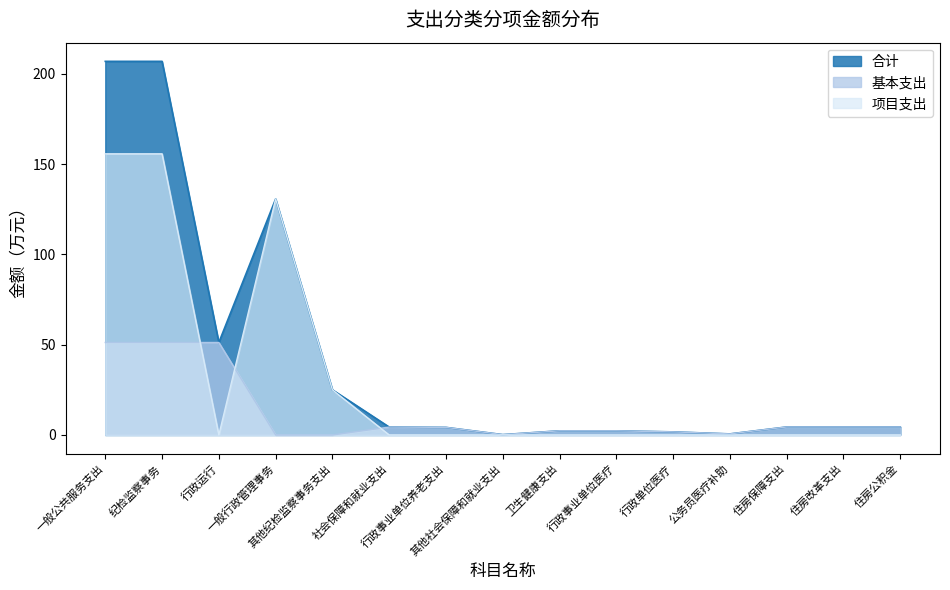

What is the label of the 3rd point from the left?

行政运行